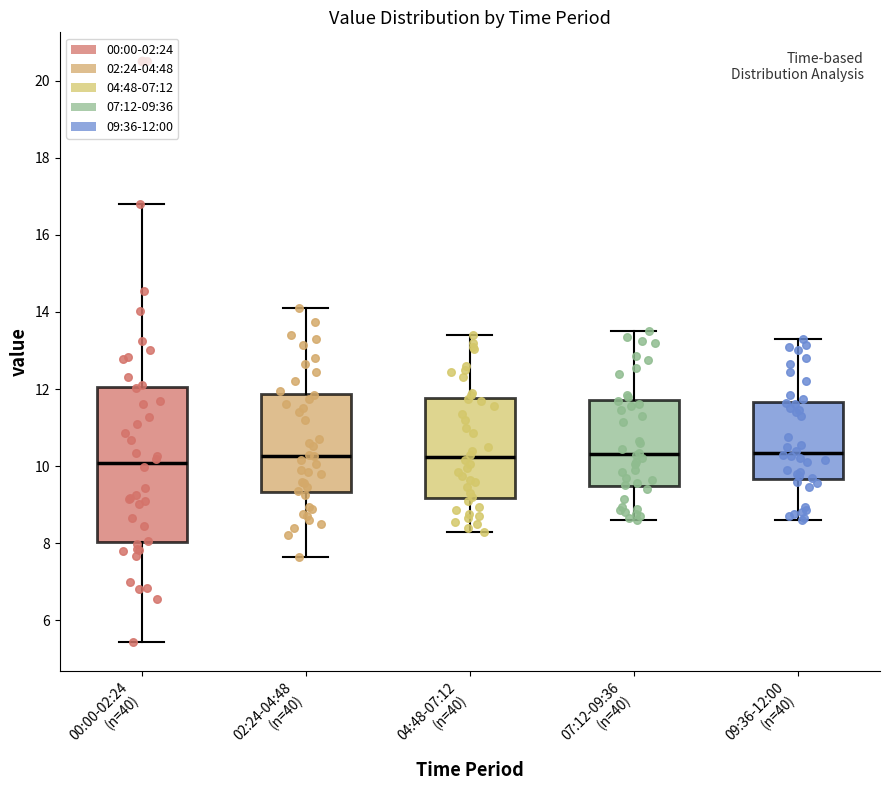

Reading left to right, transcribe this box plot: for each box, give where its median line is, the range the box spans, and where its two whiskers end, as read against the y-axis. The values are not printed on the chart, so give them approximately, as read against the axis.

00:00-02:24 (n=40): median 10.0, box 8.0 to 12.0, whiskers 5.4 to 16.8
02:24-04:48 (n=40): median 10.2, box 9.4 to 11.8, whiskers 7.6 to 14.2
04:48-07:12 (n=40): median 10.2, box 9.2 to 11.8, whiskers 8.4 to 13.4
07:12-09:36 (n=40): median 10.4, box 9.4 to 11.8, whiskers 8.6 to 13.6
09:36-12:00 (n=40): median 10.4, box 9.6 to 11.6, whiskers 8.6 to 13.4